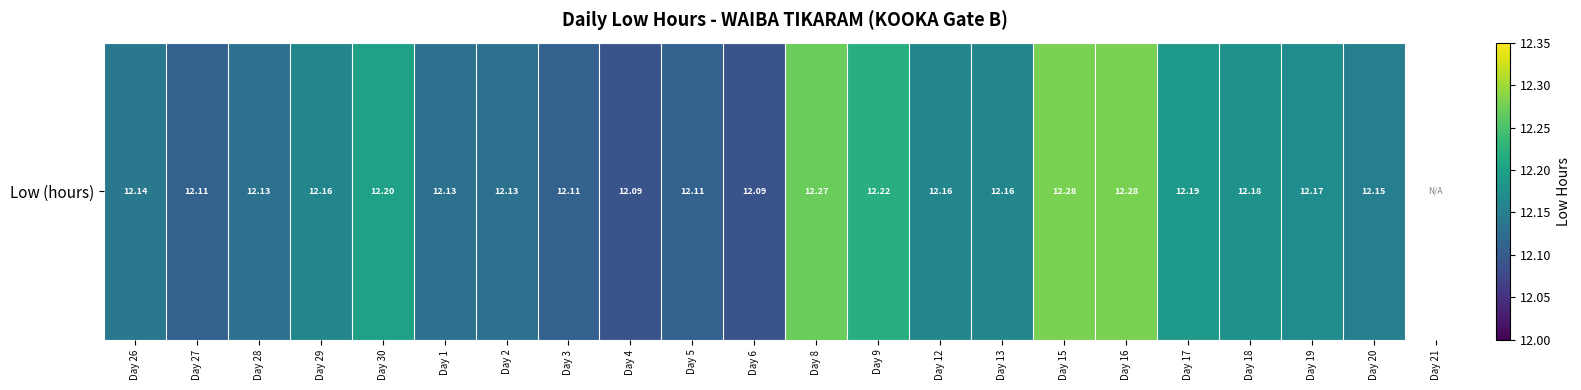

Read the value at Day 8.

12.3